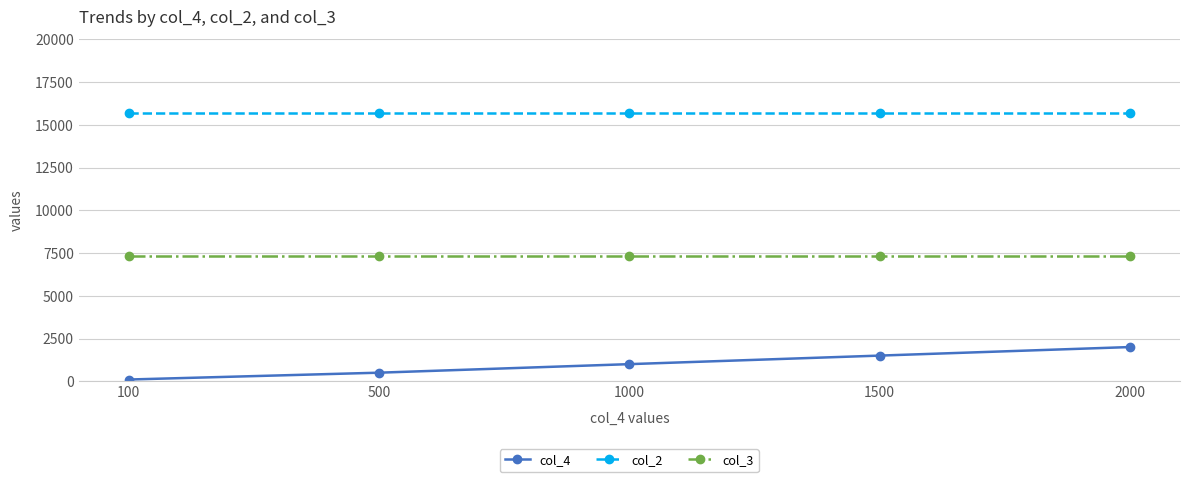

True or false: col_3 and col_4 intersect in this chart.

False